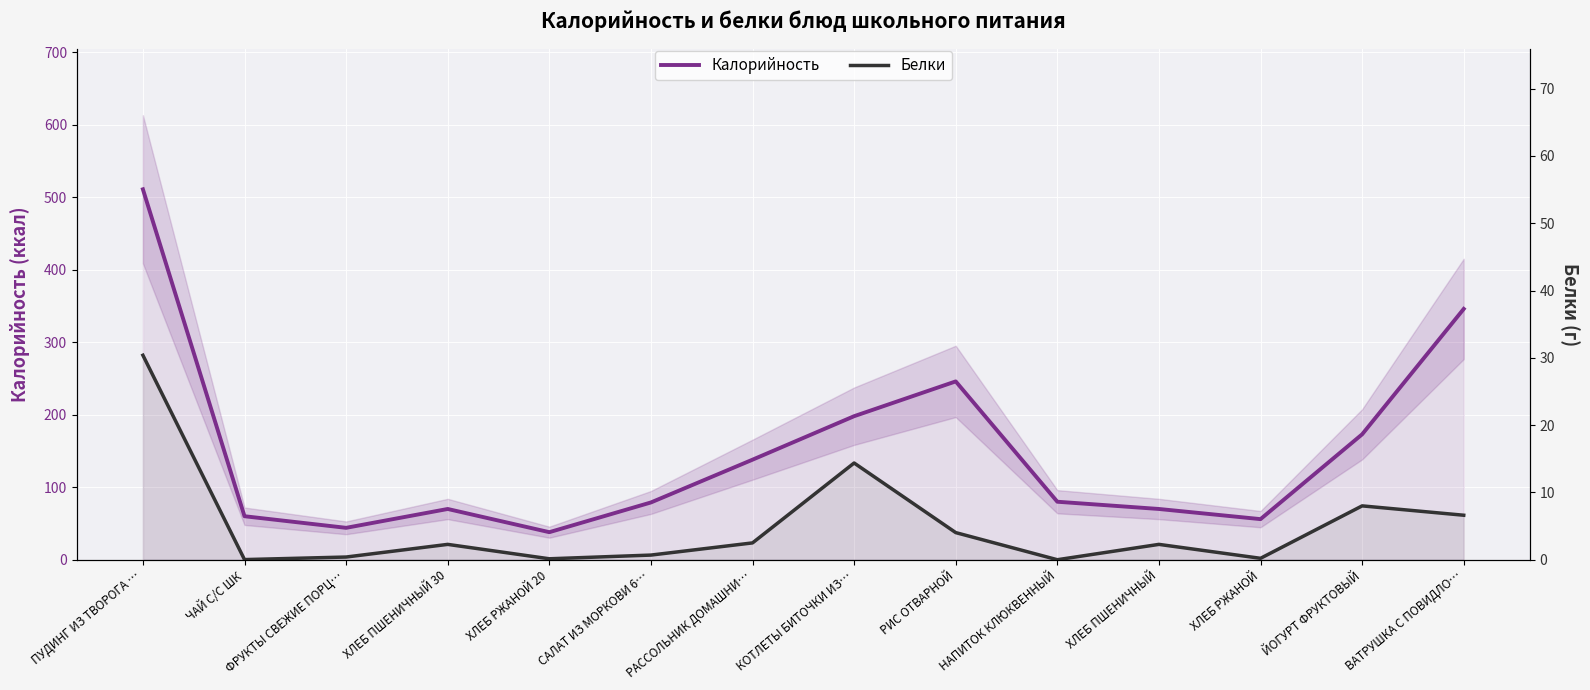

What is the label of the 6th point from the right?

РИС ОТВАРНОЙ